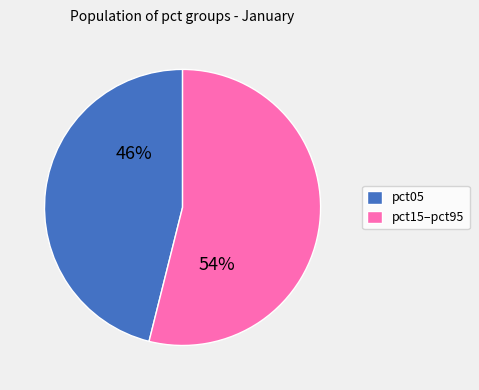

Combined, do pct15–pct95 and pct05 account for over 50%?

Yes